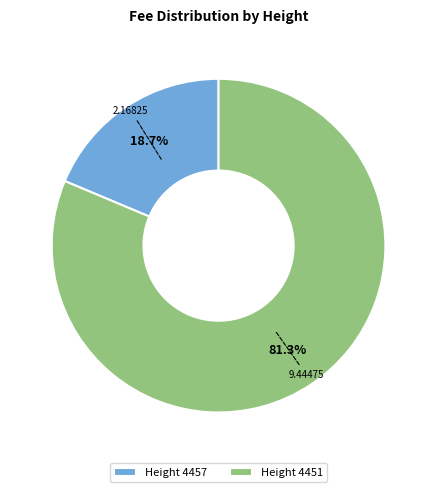

Is there a majority slice in this chart?

Yes